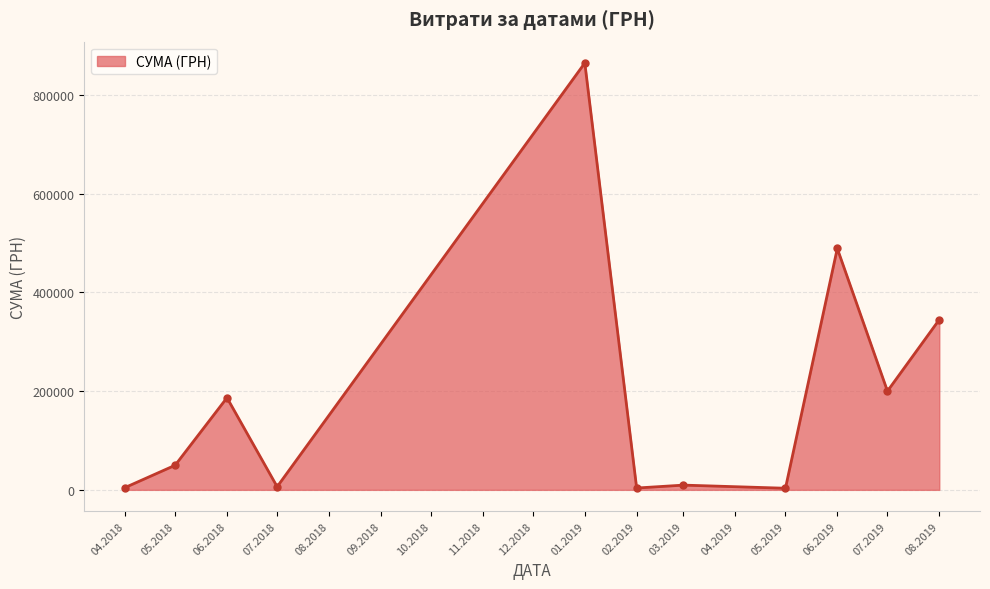

At which category does the data reach its first local peak?

06.2018